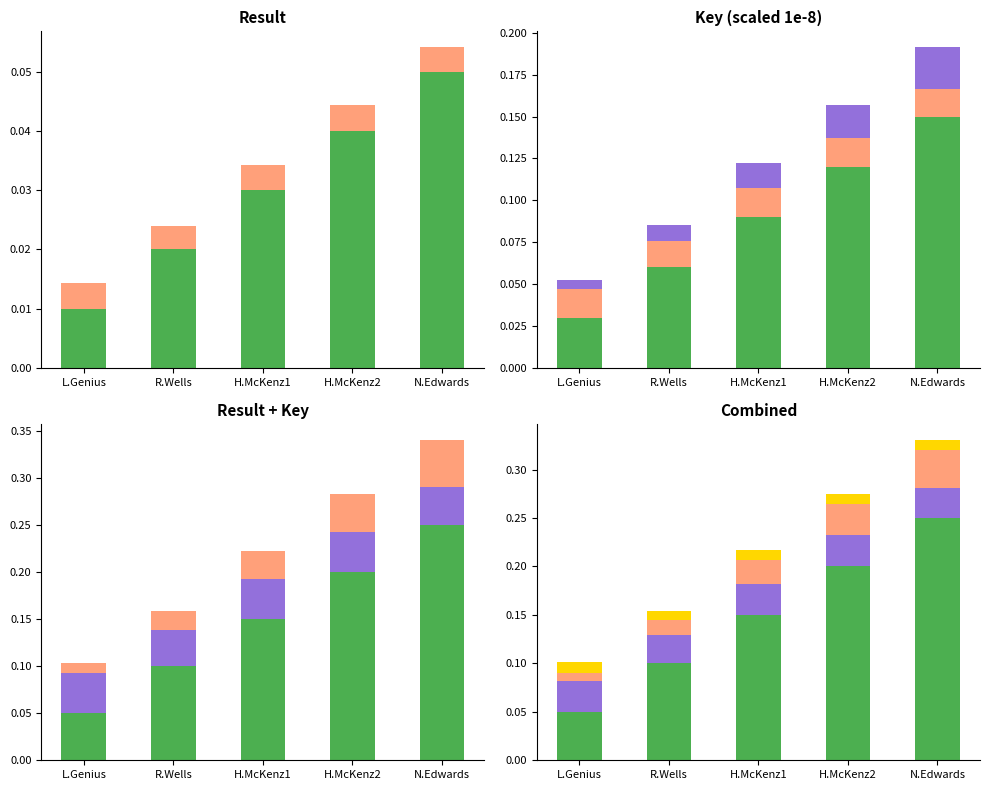

Which label corresponds to the smallest value in the chart?

L.Genius